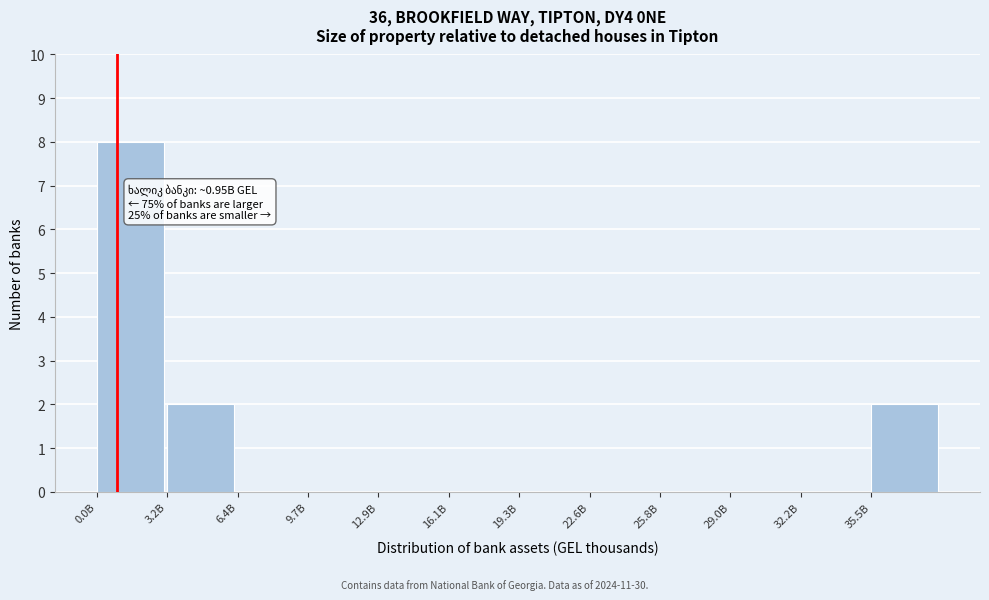

Reading left to right, what are all the values shown in this chart?

0.0B=8	3.2B=2	6.4B=0	9.7B=0	12.9B=0	16.1B=0	19.3B=0	22.6B=0	25.8B=0	29.0B=0	32.2B=0	35.5B=2